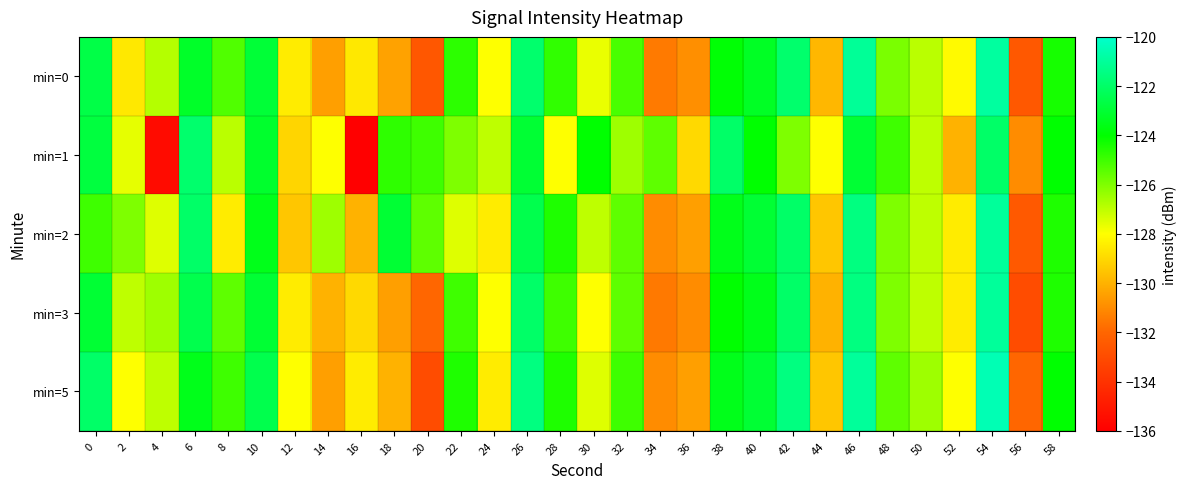

Which series changed the most between 24 and 52?

min=1